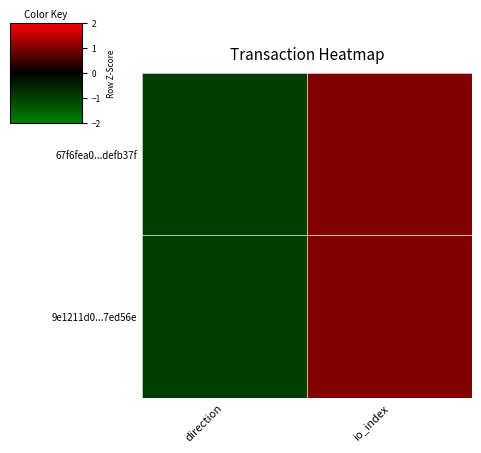

What is the minimum value shown in the chart?

-1